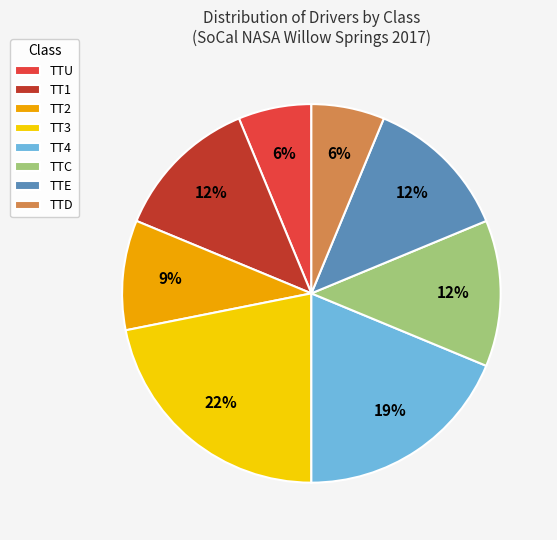

Is TT1 the majority of the pie?

No